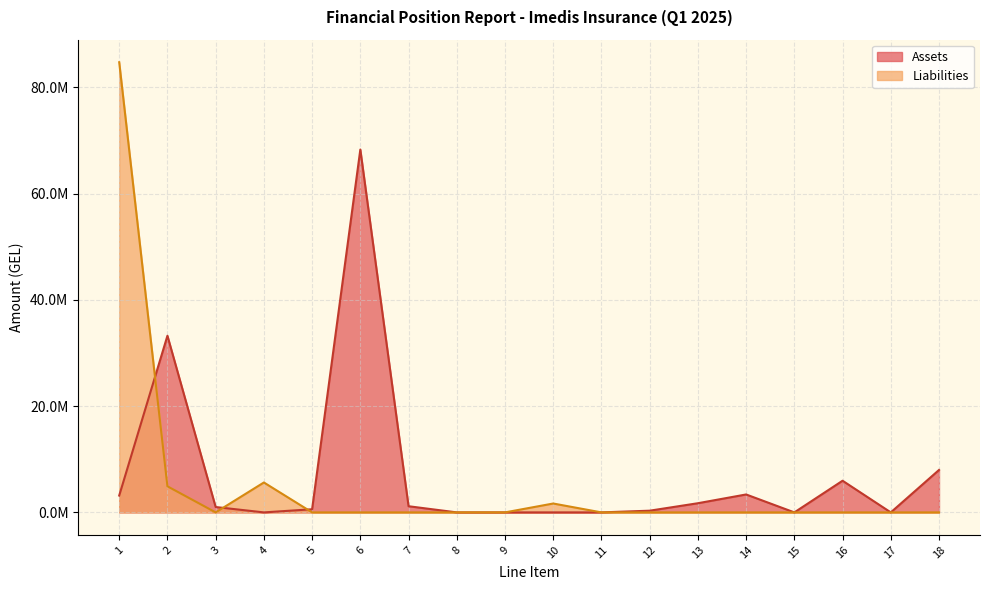

True or false: Assets has a value of 1725720.5 at 13.

True